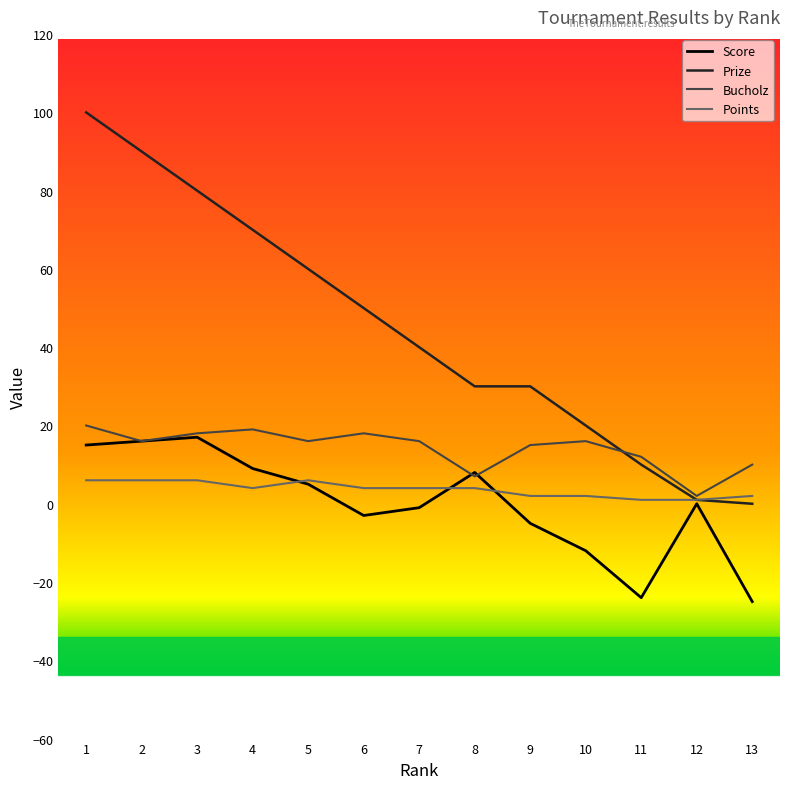

Reading left to right, transcribe all the data shown in this chart.

Score: 15	16	17	9	5	-3	-1	8	-5	-12	-24	0	-25
Prize: 100	90	80	70	60	50	40	30	30	20	10	1	0
Bucholz: 20	16	18	19	16	18	16	7	15	16	12	2	10
Points: 6	6	6	4	6	4	4	4	2	2	1	1	2